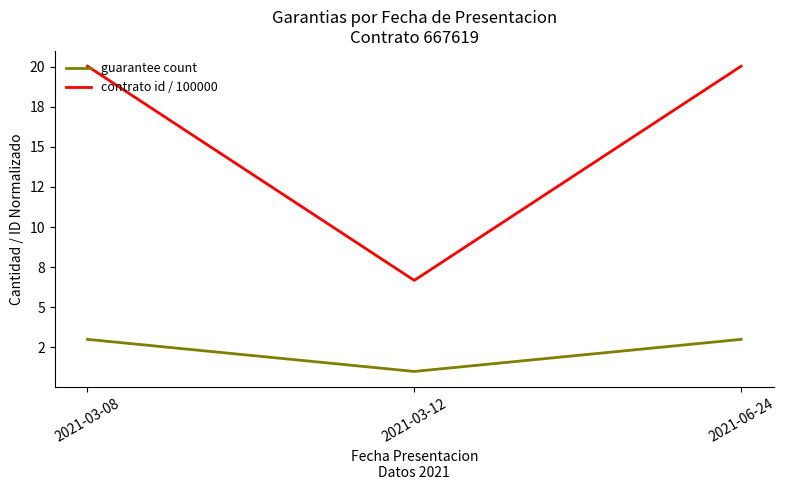

List the labels in order of guarantee count value, smallest first.

2021-03-12, 2021-03-08, 2021-06-24